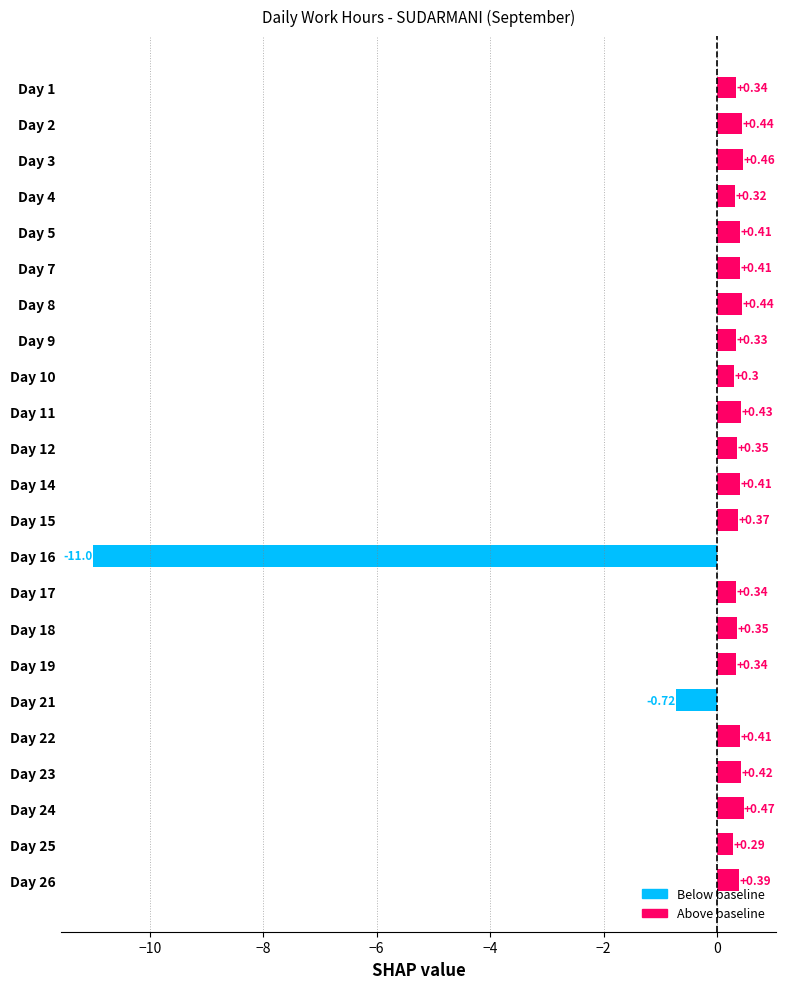

What is the average value?

-0.2